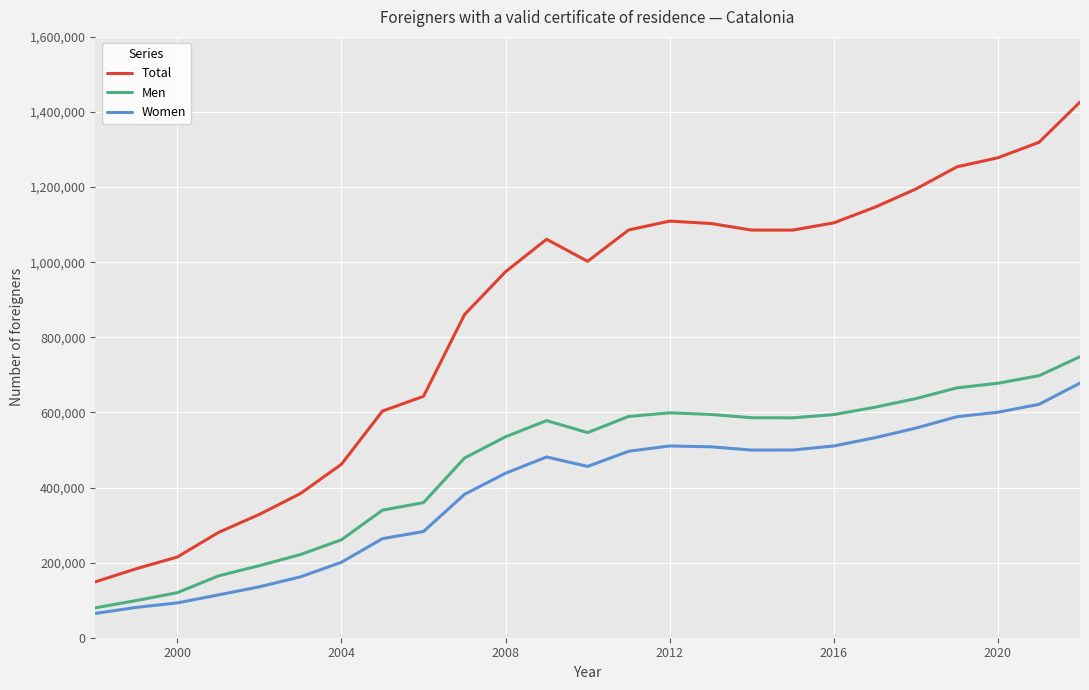

What is the maximum value for Total?

1426386